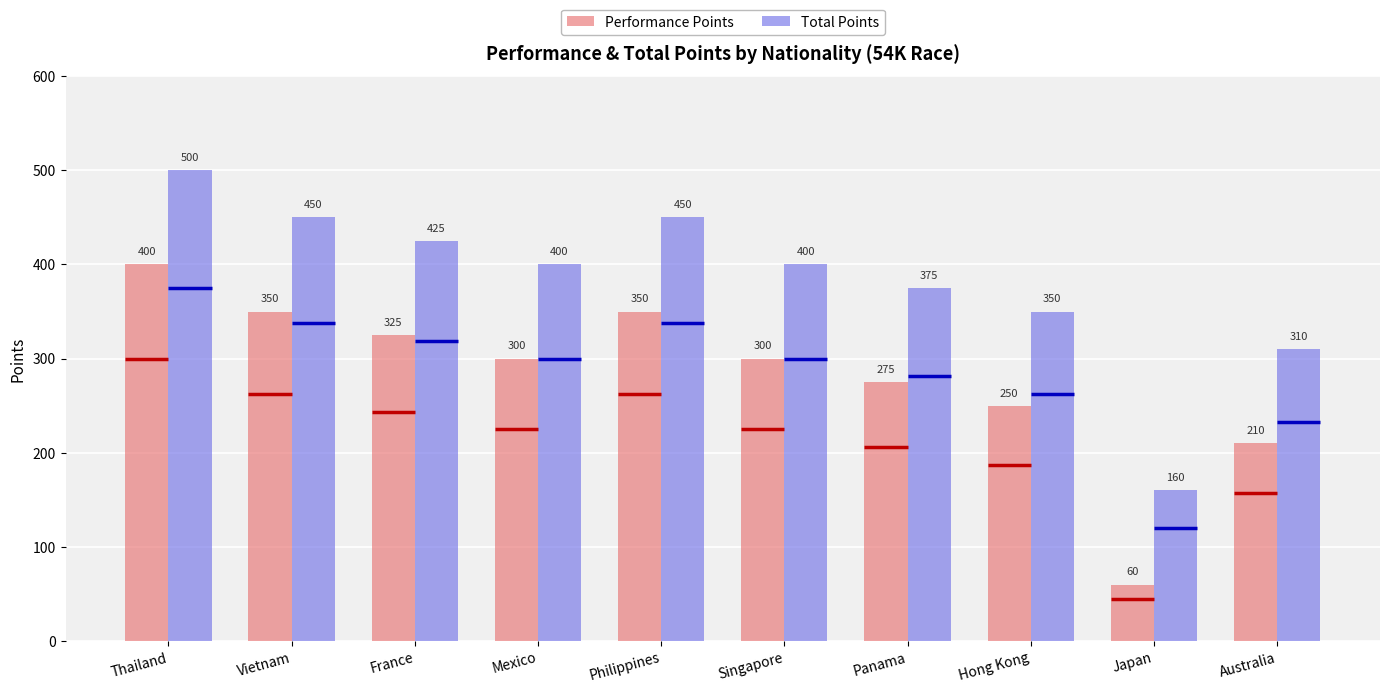

What is the average value of the Total Points series?

382